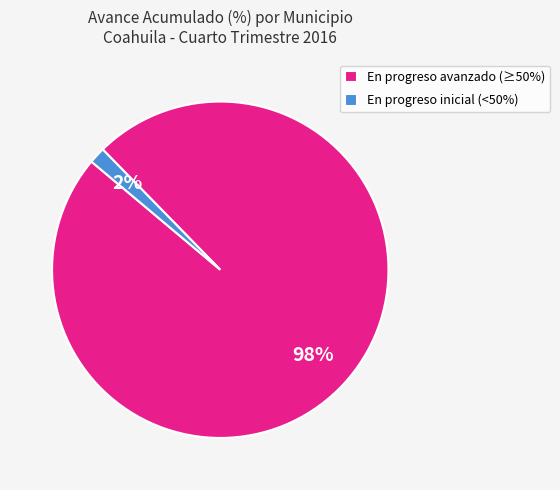

Count the number of slices in the pie.

2